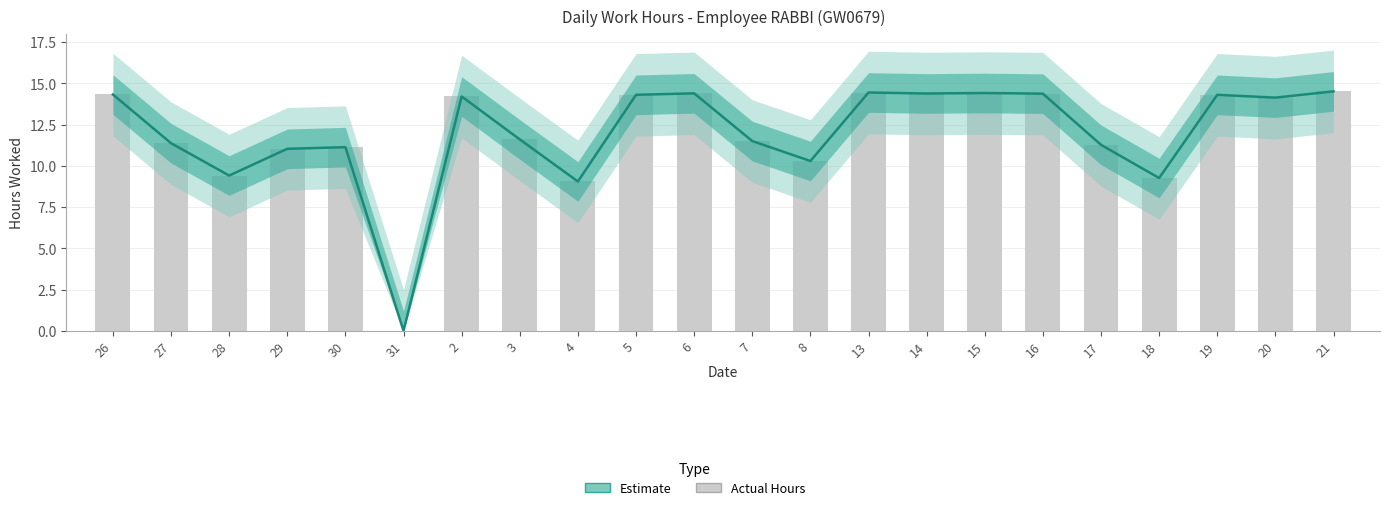

Which has a higher value, 17 or 21?

21